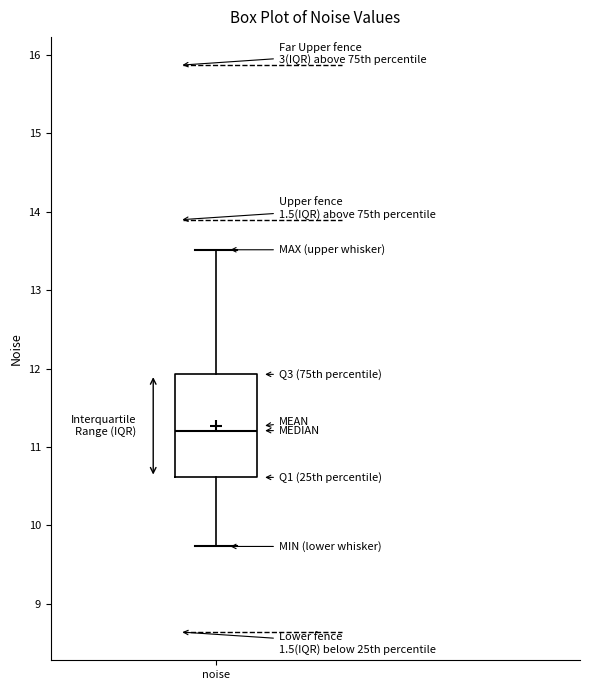

Read this box plot against the y-axis: the position of the median line, the range covered by the box, and the ends of both whiskers. The values are not printed on the chart, so give them approximately, as read against the axis.

median 11.2, box 10.6 to 11.9, whiskers 9.7 to 13.5